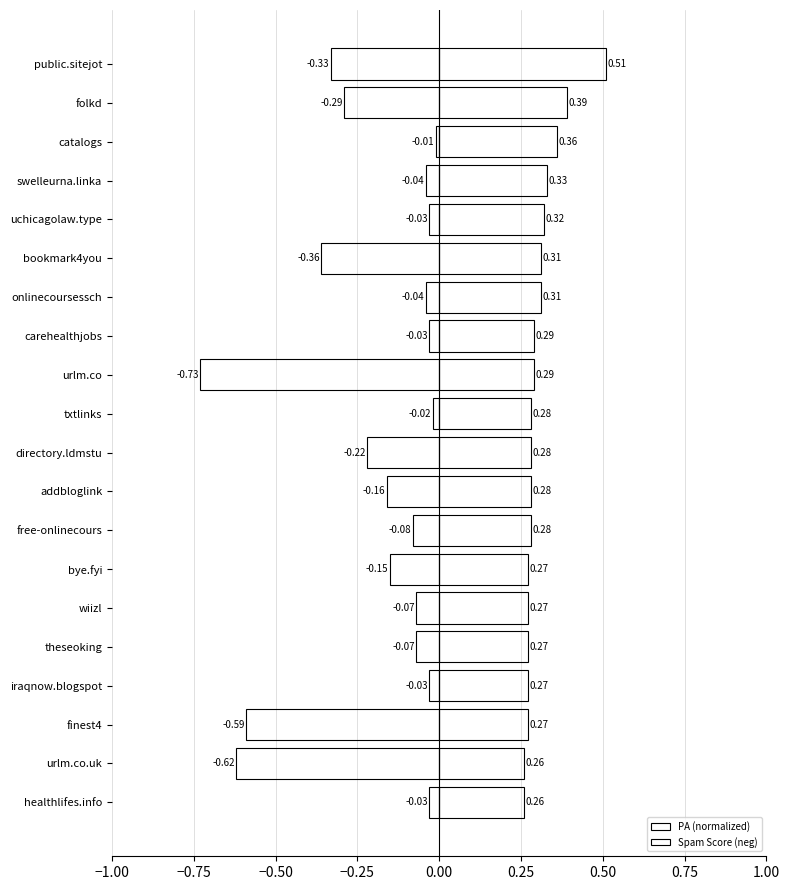

How many bars are there in each group?

2